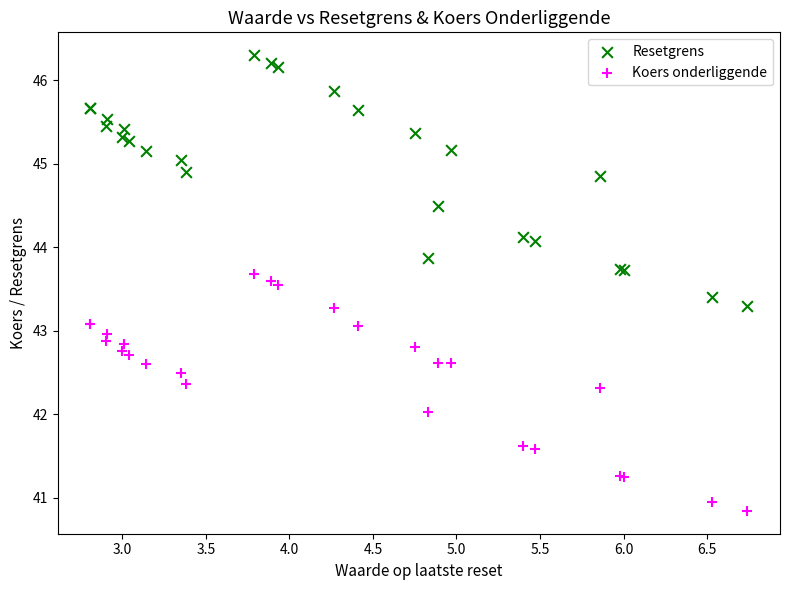

Which series has the largest Y range (max minus min)?

Resetgrens